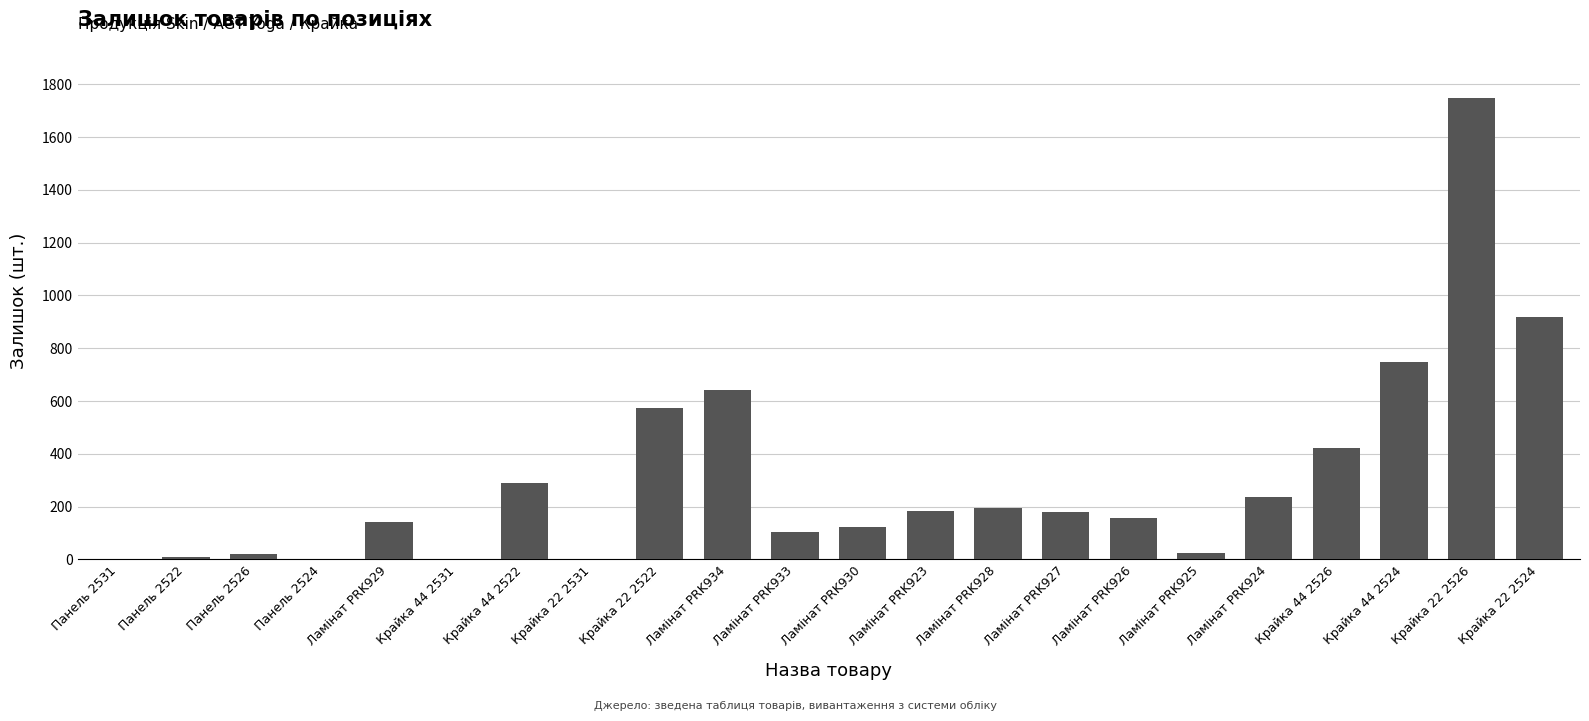

Is it true that the value at Крайка 22 2531 is 1127?

False